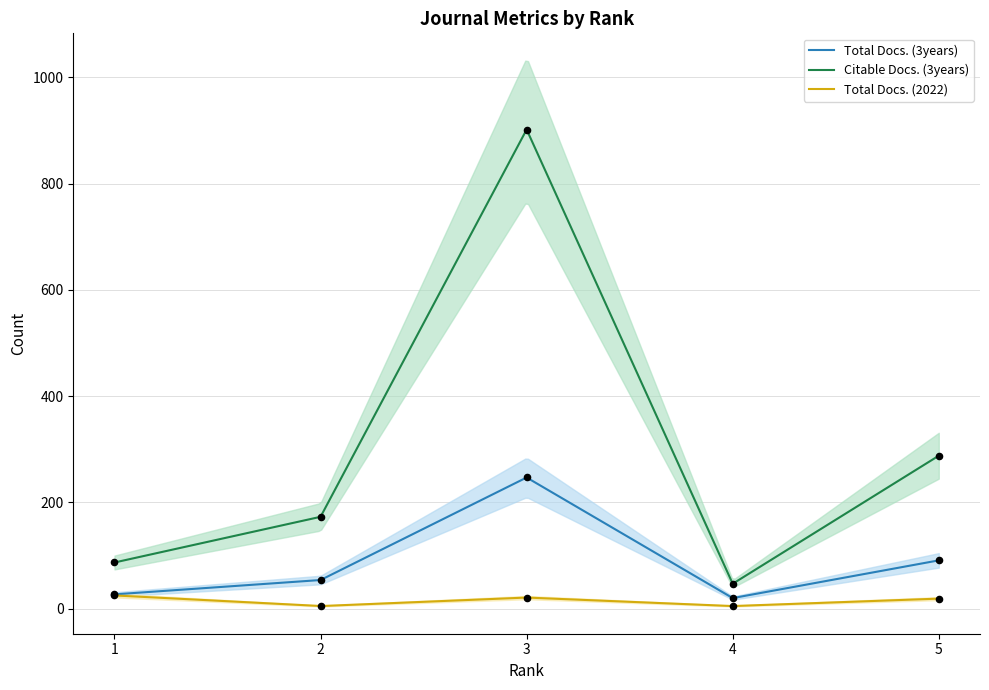

At how many categories does at least one series exceed 369?

1